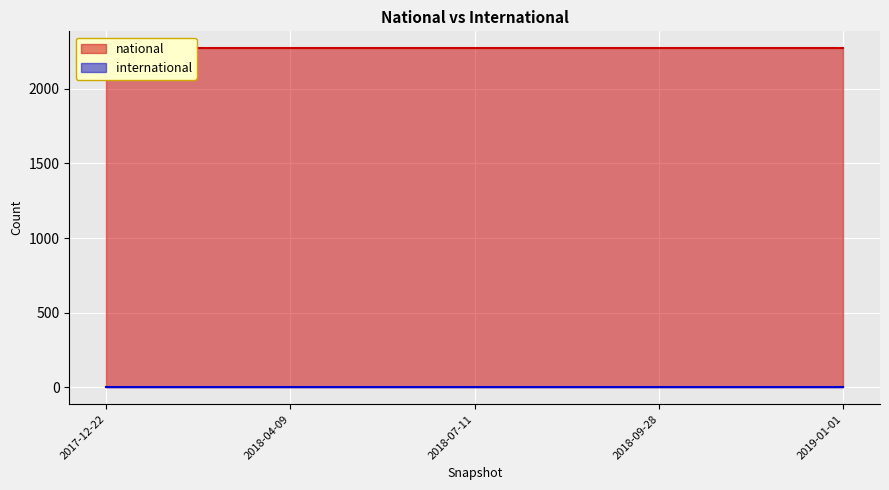

What is the label of the 1st point from the left?

2017-12-22